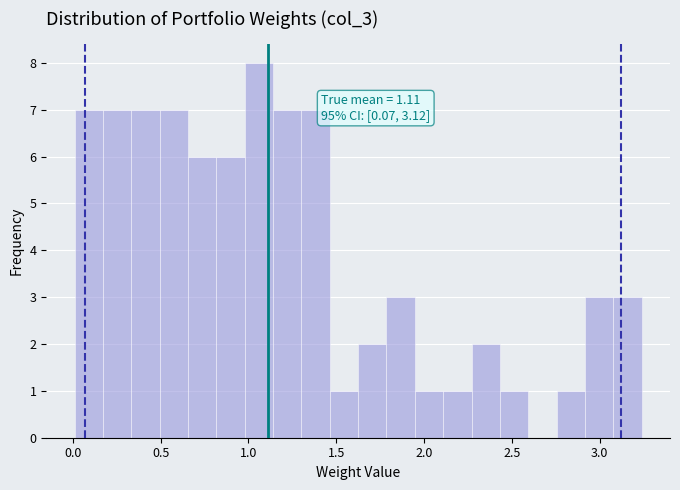

Around what value on the x-axis is the tallest bar? Give the approximate position of its centre, as read against the axis.

1.05